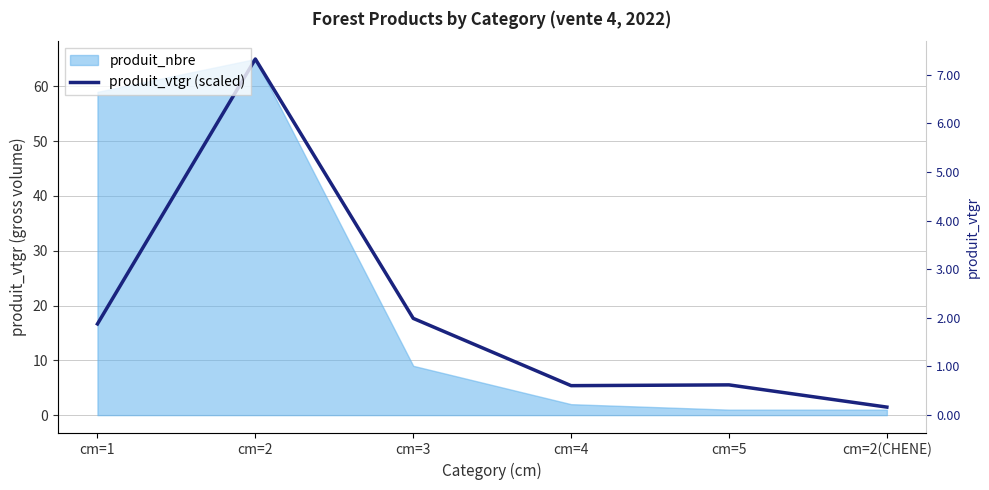

What is the greatest value displayed?

65.0